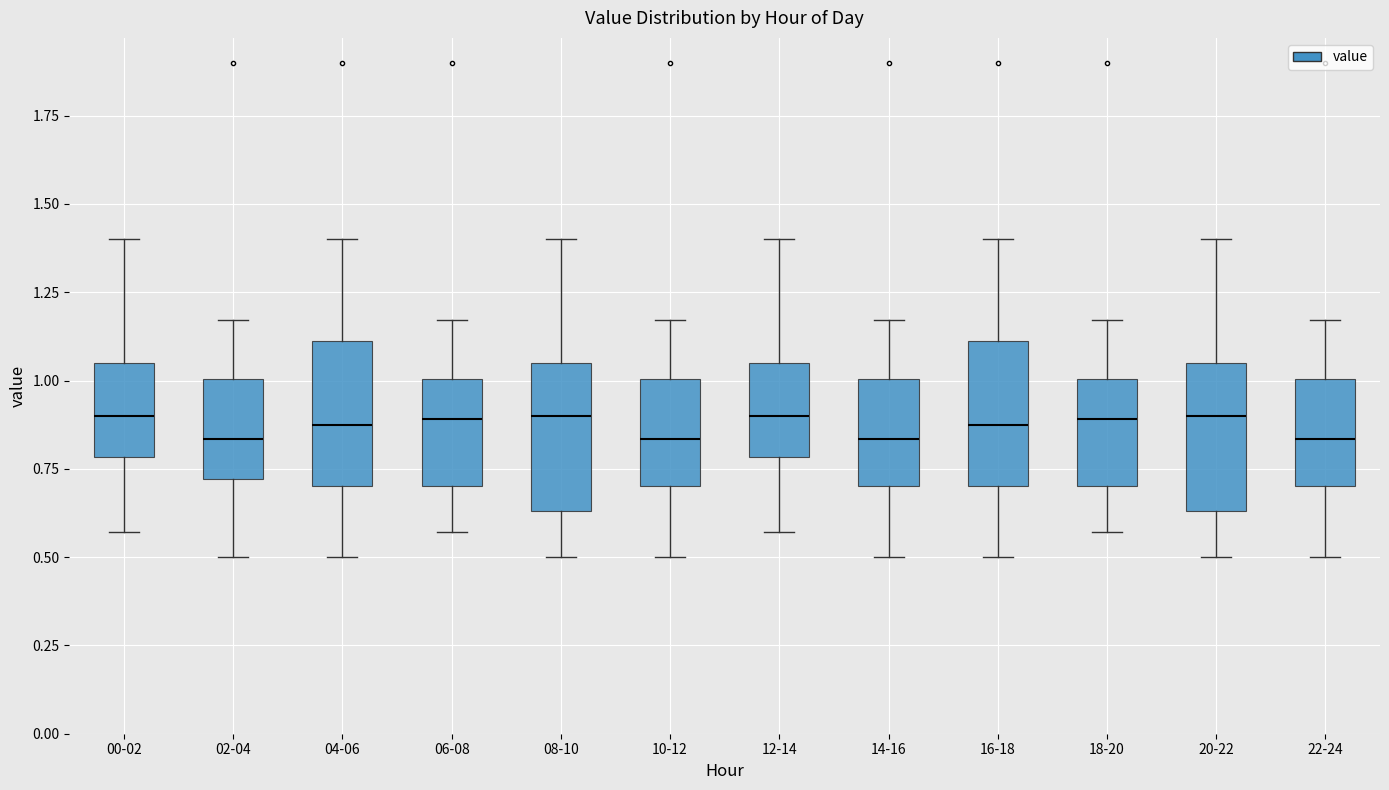

Where is the upper edge of the box for 10-12 on the y-axis? The values are not printed on the chart, so give them approximately, as read against the axis.

1.00